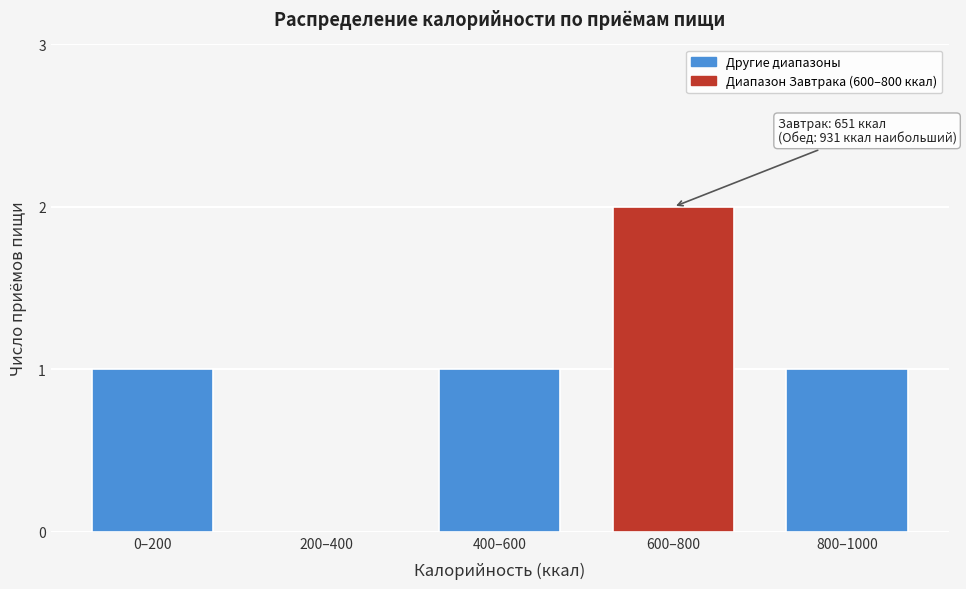

Reading left to right, list all the values displayed in this chart.

0–200=1	200–400=0	400–600=1	600–800=2	800–1000=1